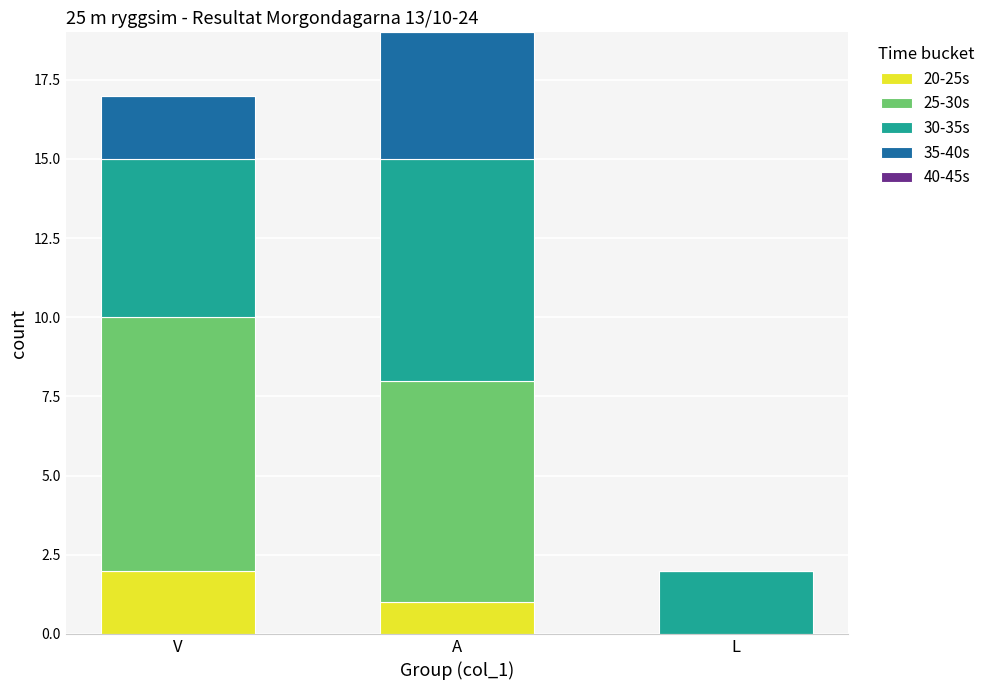

How many data points does each series have?

3